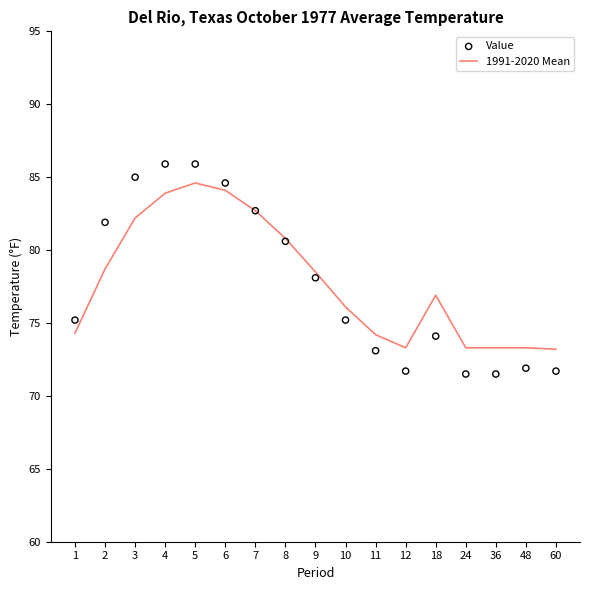

Which series has the largest total across all categories?

1991-2020 Mean